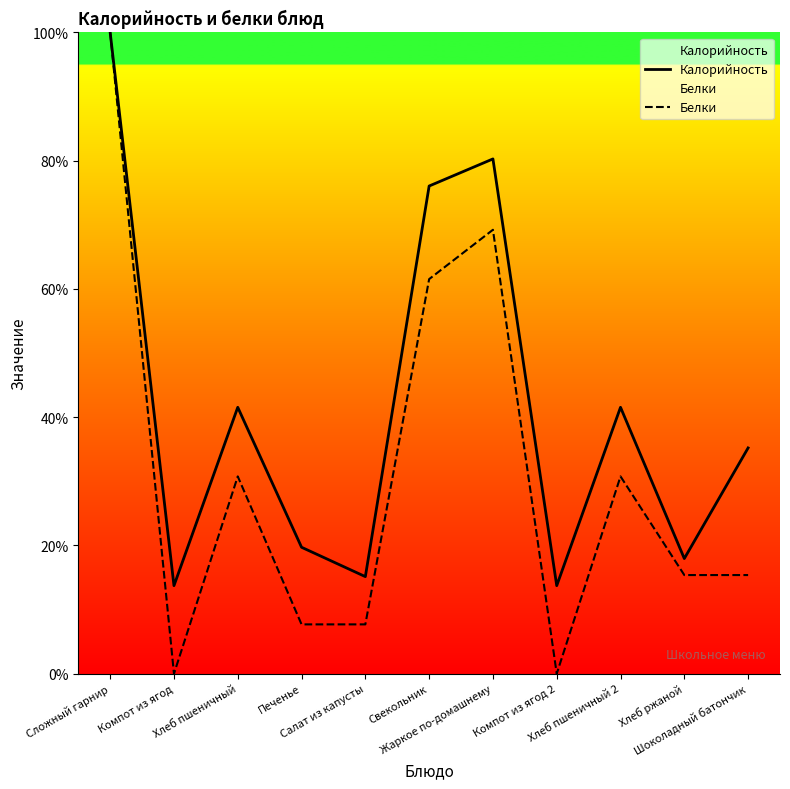

Rank the series by their average value, from highest to lowest.

Калорийность, Белки